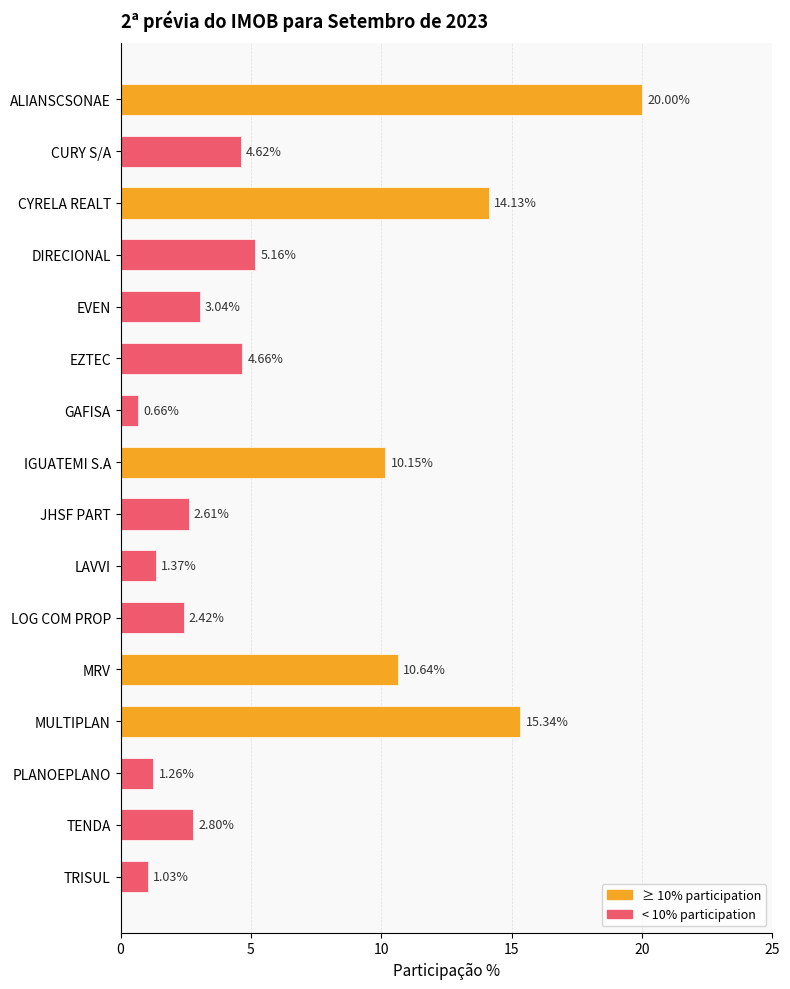

What is the change in value from ALIANSCSONAE to PLANOEPLANO?

-18.7